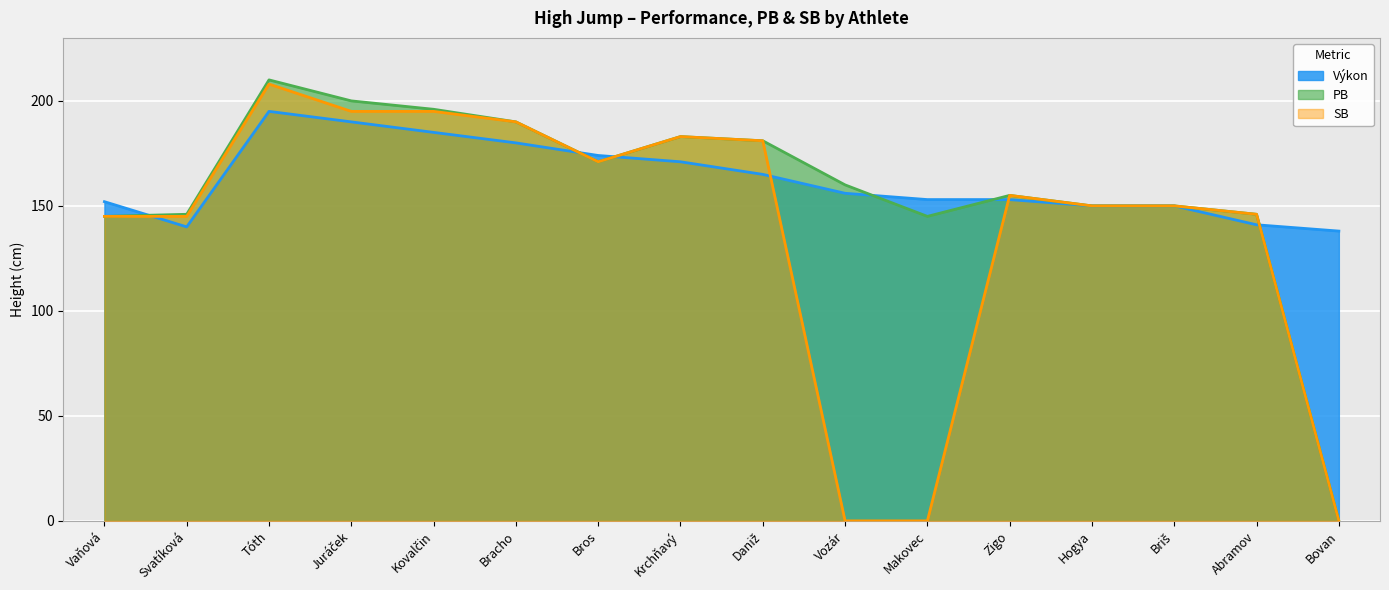

Which has a higher value, Abramov or Krchňavý?

Krchňavý